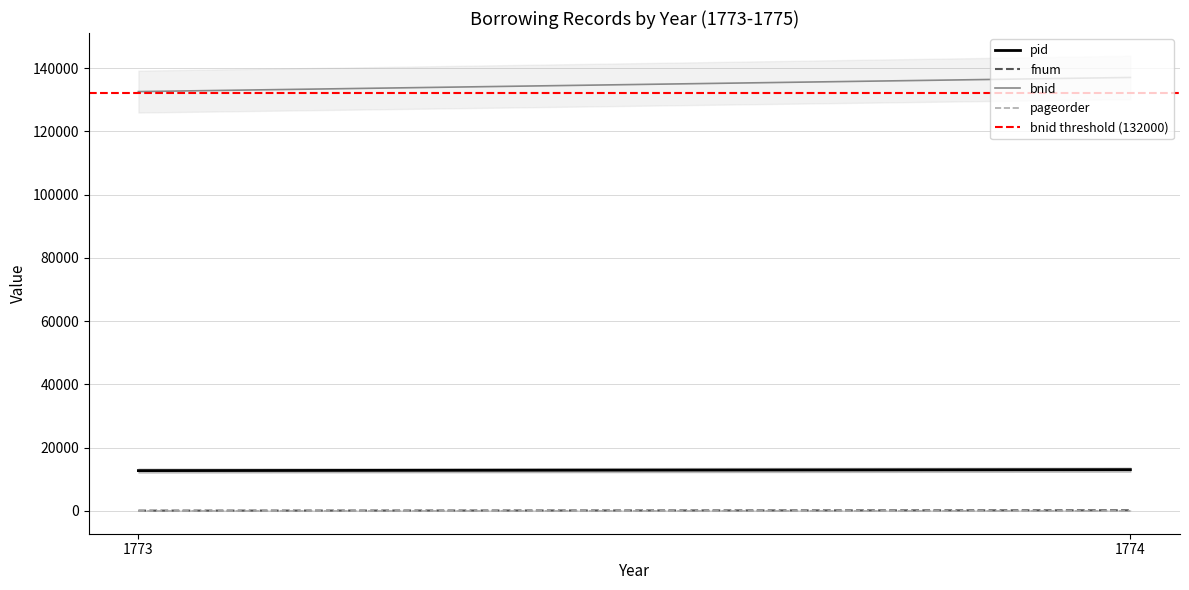

At which category is the sum across all series the highest?

1774